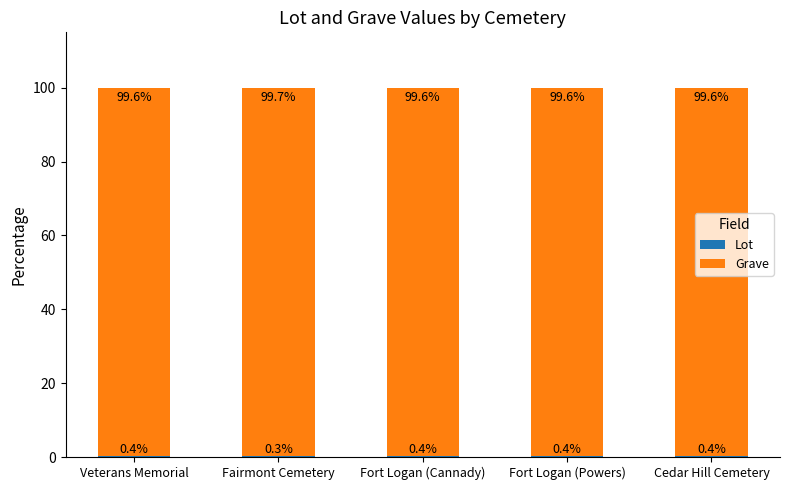

What is the total value across all series at Veterans Memorial?

100.0